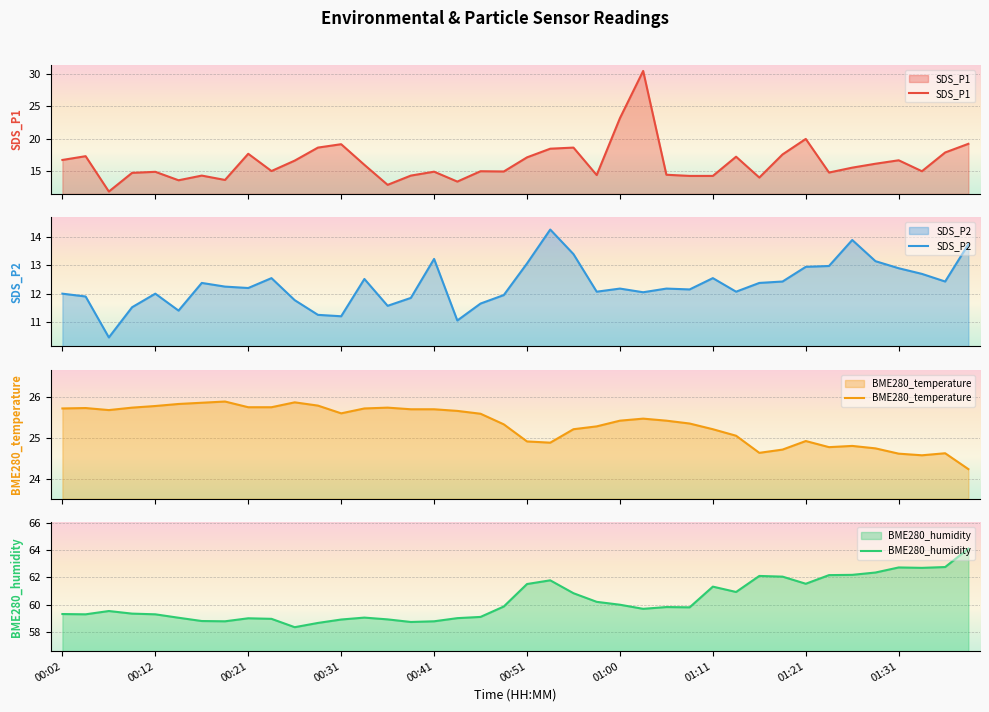

True or false: BME280_humidity has more than 0 interior local peaks.

True